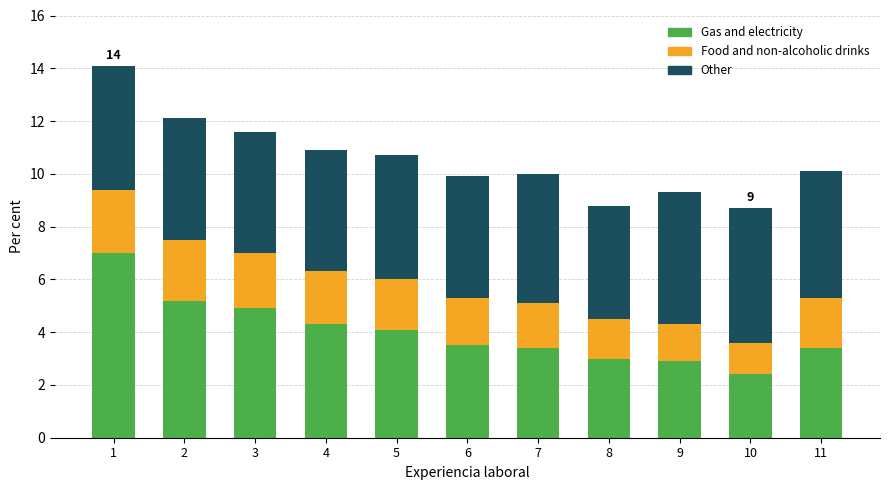

What is the difference between the maximum and minimum values in the Gas and electricity series?

4.6